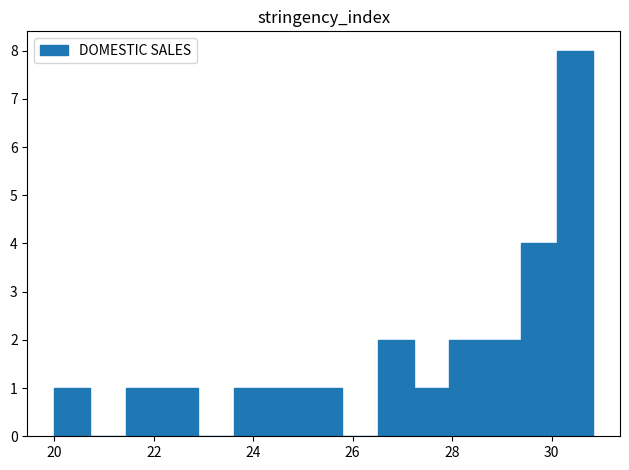

Around what value on the x-axis is the tallest bar? Give the approximate position of its centre, as read against the axis.

30.4